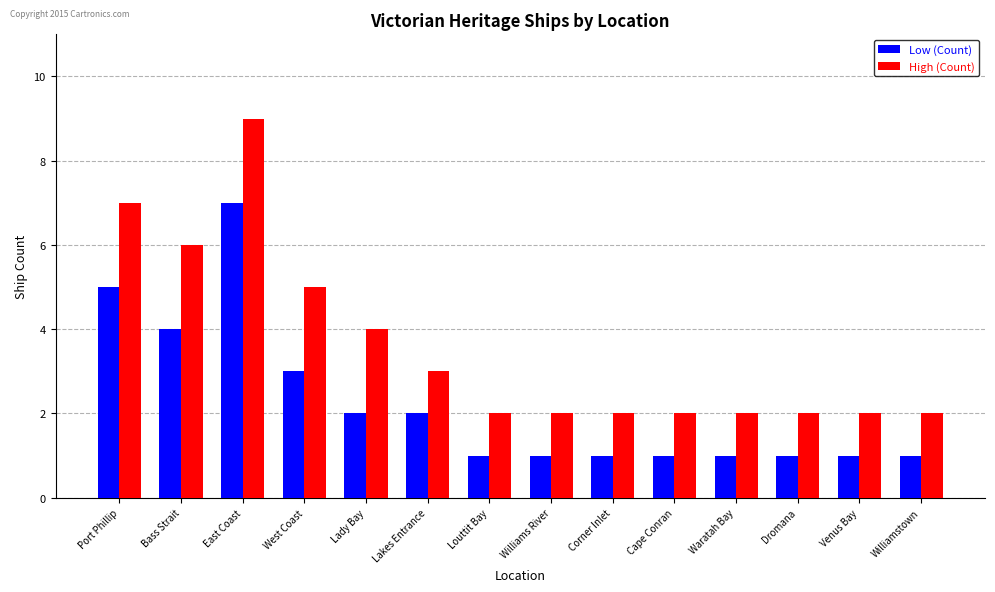

Reading left to right, what are all the values shown in this chart?

Low (Count): Port Phillip=5	Bass Strait=4	East Coast=7	West Coast=3	Lady Bay=2	Lakes Entrance=2	Louttit Bay=1	Williams River=1	Corner Inlet=1	Cape Conran=1	Waratah Bay=1	Dromana=1	Venus Bay=1	Williamstown=1
High (Count): Port Phillip=7	Bass Strait=6	East Coast=9	West Coast=5	Lady Bay=4	Lakes Entrance=3	Louttit Bay=2	Williams River=2	Corner Inlet=2	Cape Conran=2	Waratah Bay=2	Dromana=2	Venus Bay=2	Williamstown=2